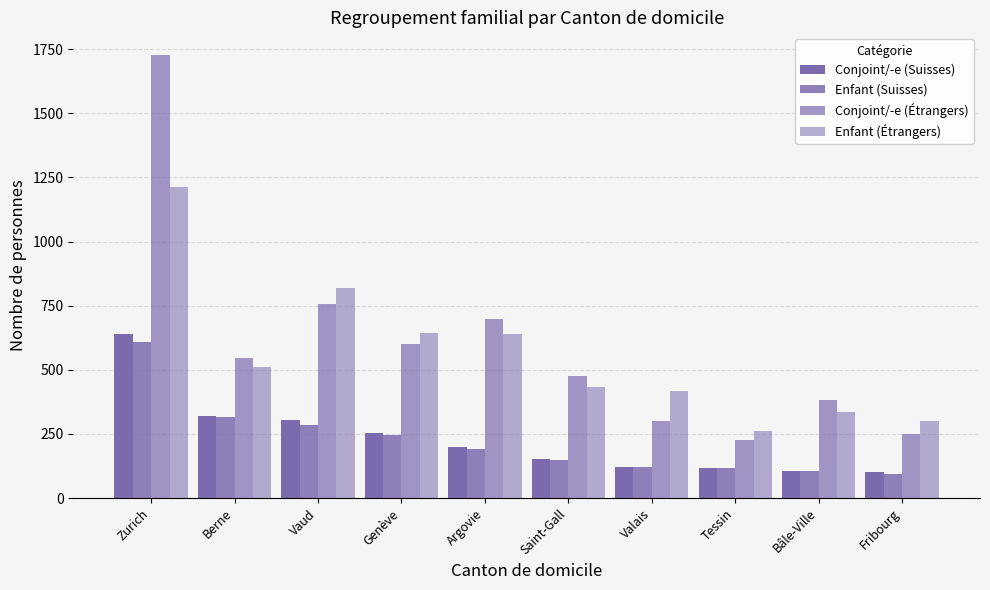

What is the sum of all Conjoint/-e (Étrangers) values?

5962